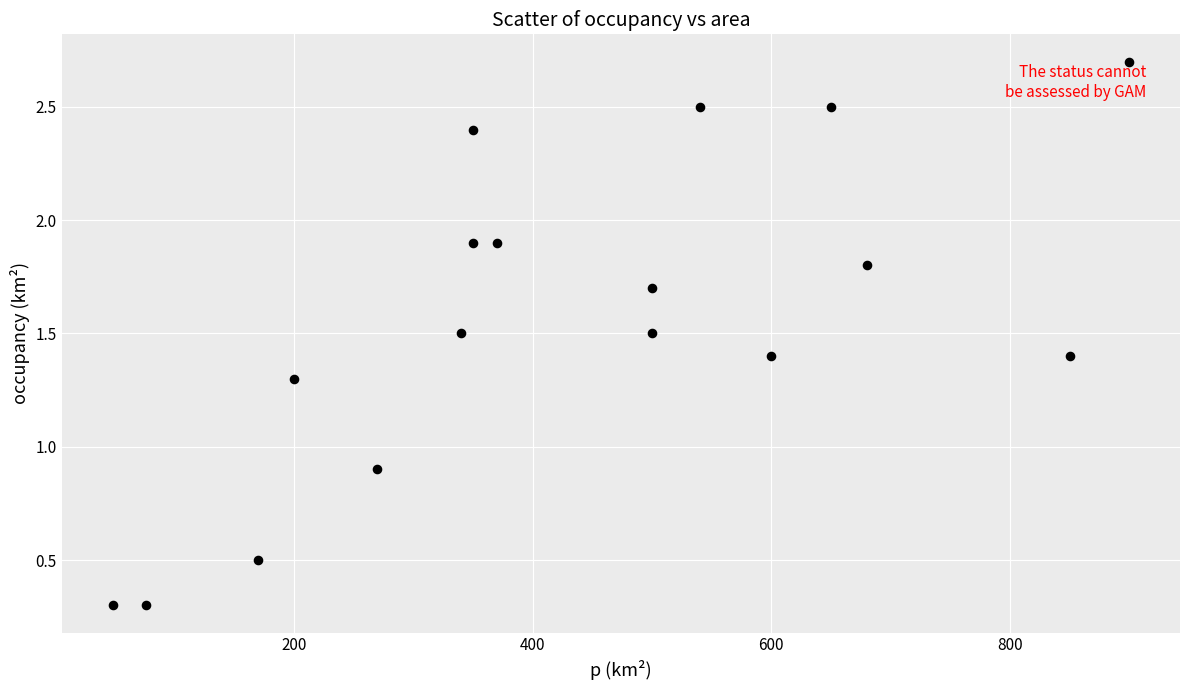

What is the range of Y values (max minus min)?

2.4